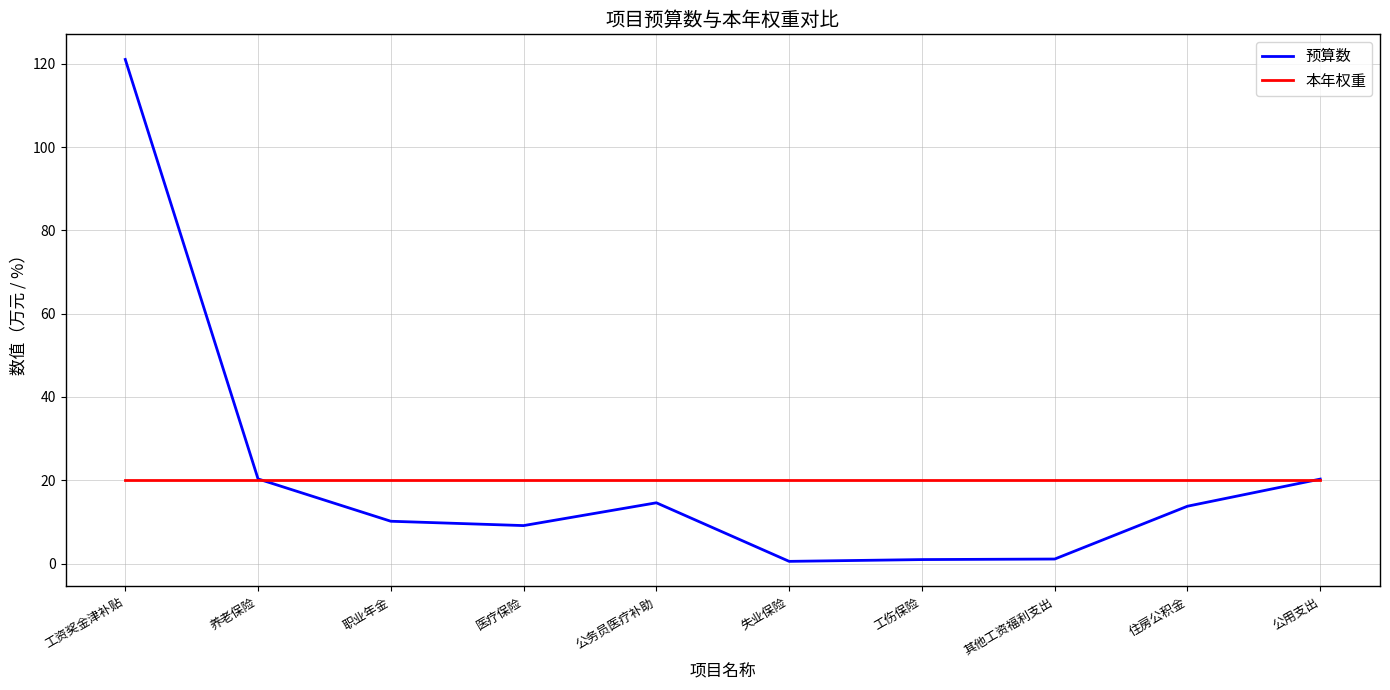

The 预算数 series shows 1.0 at 工伤保险. True or false?

True